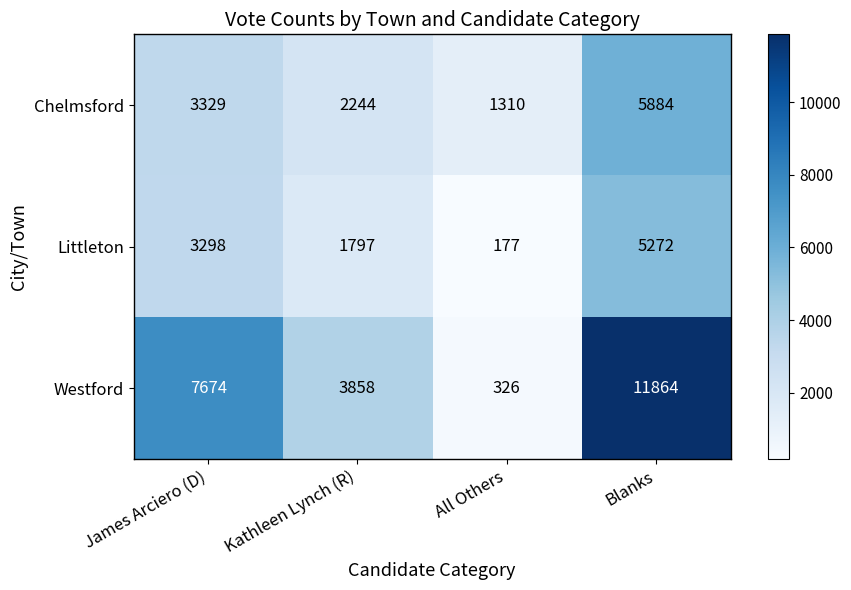

Reading left to right, what are all the values shown in this chart?

Chelmsford: 3329	2244	1310	5884
Littleton: 3298	1797	177	5272
Westford: 7674	3858	326	11864